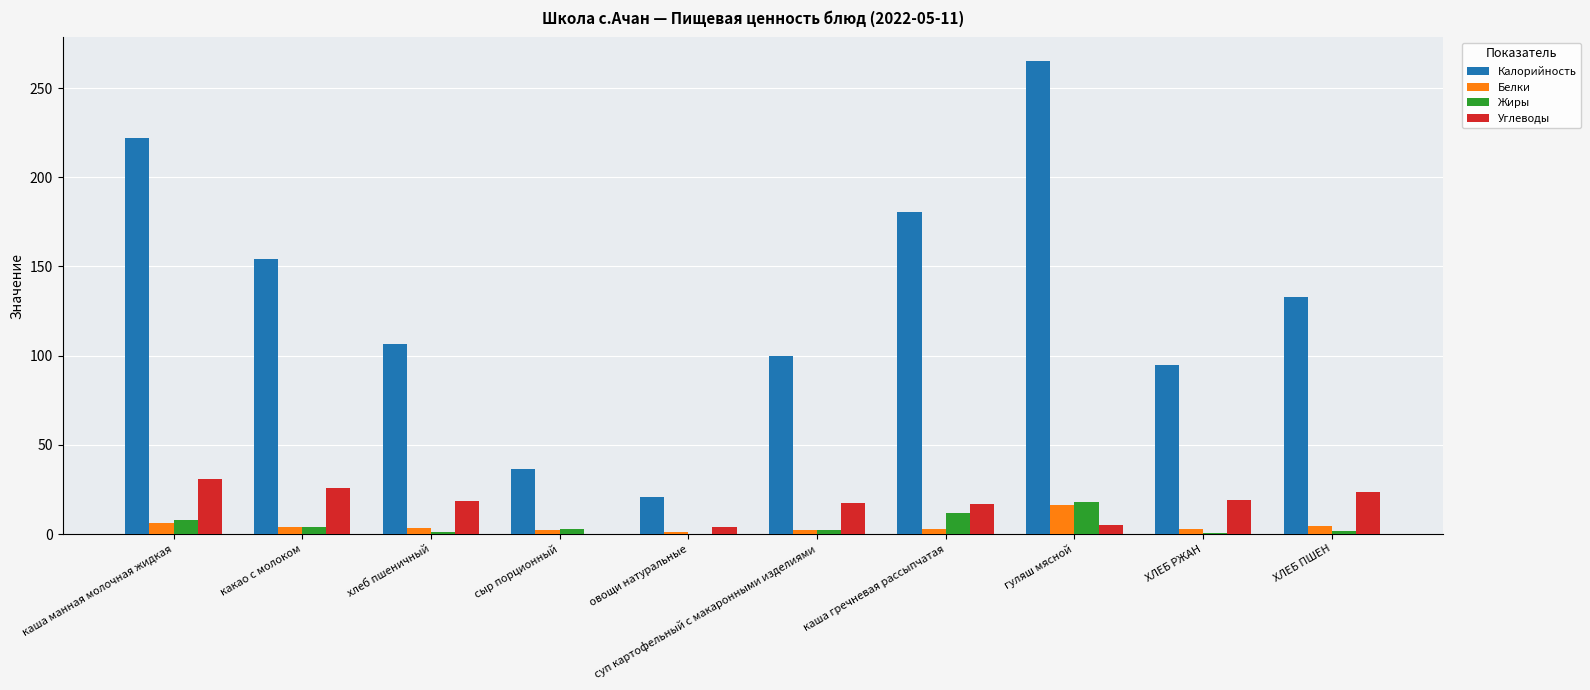

True or false: Углеводы has a value of 0.0 at сыр порционный.

True